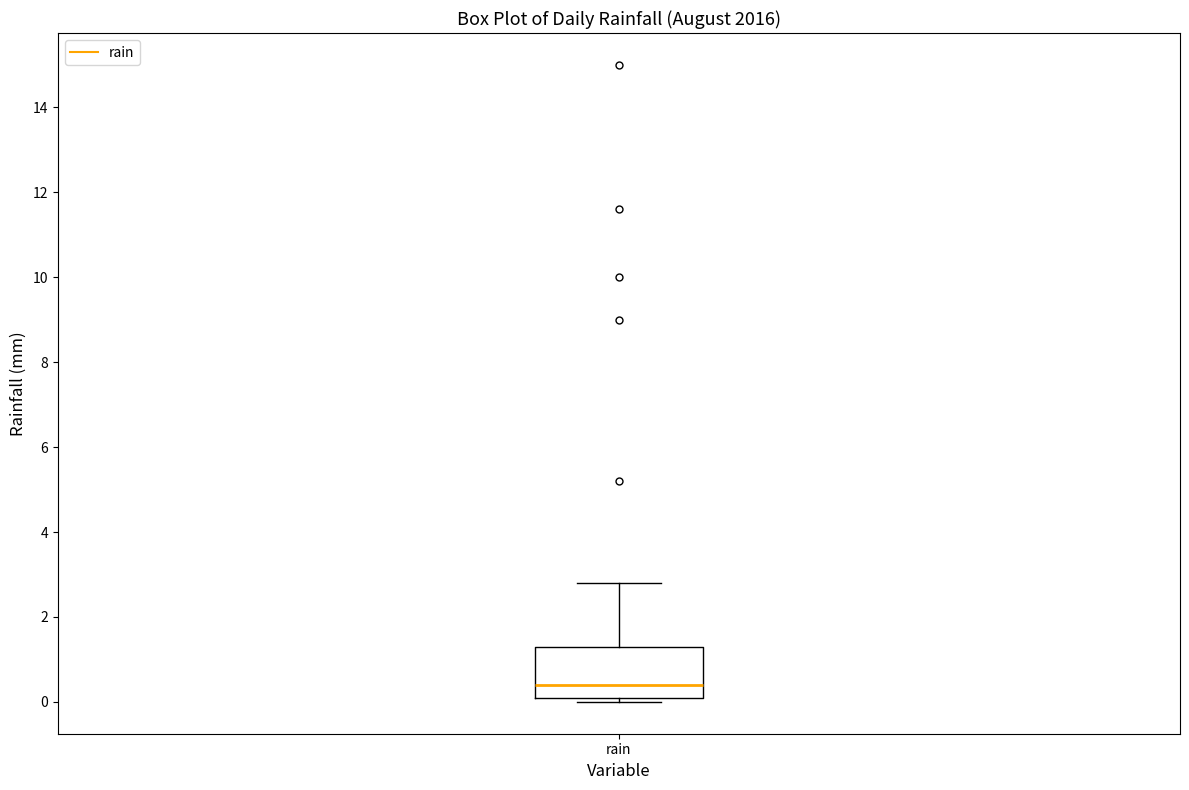

Transcribe this box plot: give where the median line is, the range the box spans, and where the two whiskers end, as read against the y-axis. The values are not printed on the chart, so give them approximately, as read against the axis.

median 0.4, box 0.2 to 1.4, whiskers 0.0 to 2.8